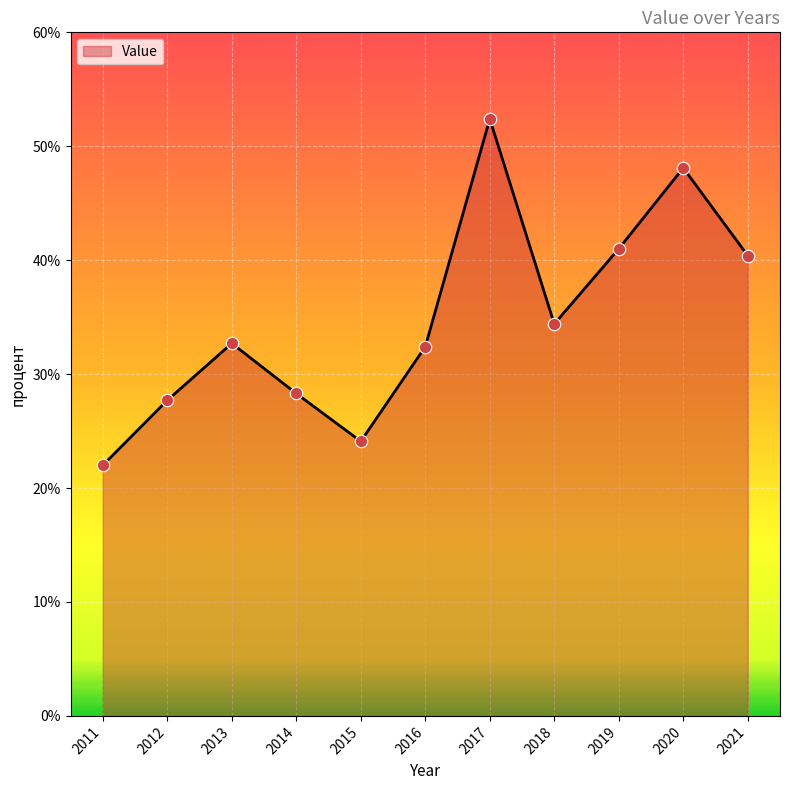

What is the change in value from 2018 to 2020?

+13.7